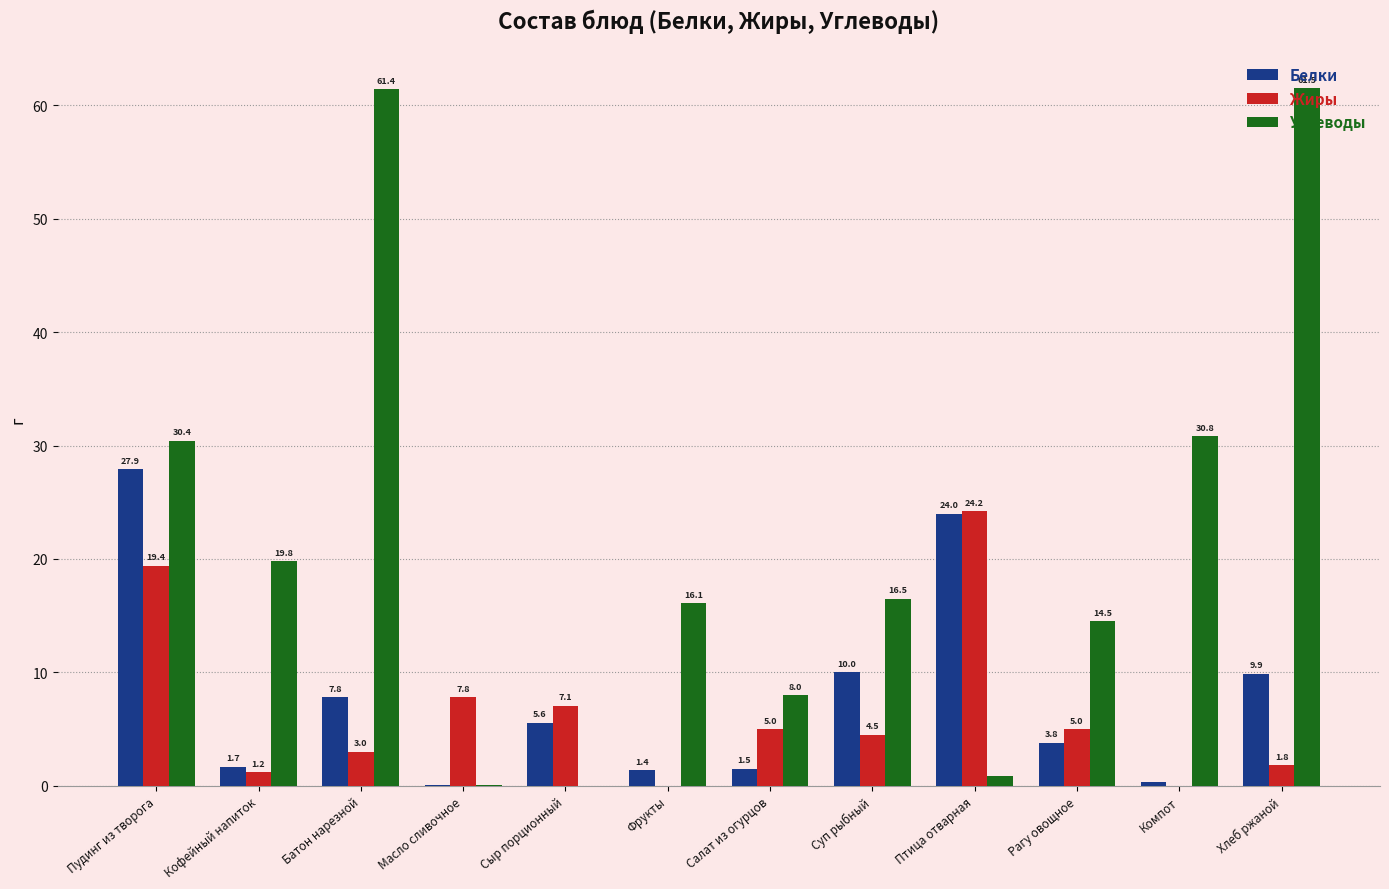

What is the sum of the Жиры values at Фрукты and Суп рыбный?

4.5